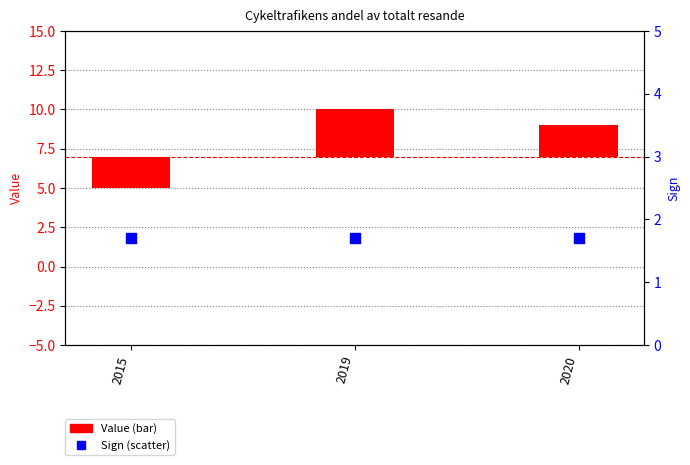

At how many categories does at least one series exceed -1?

3